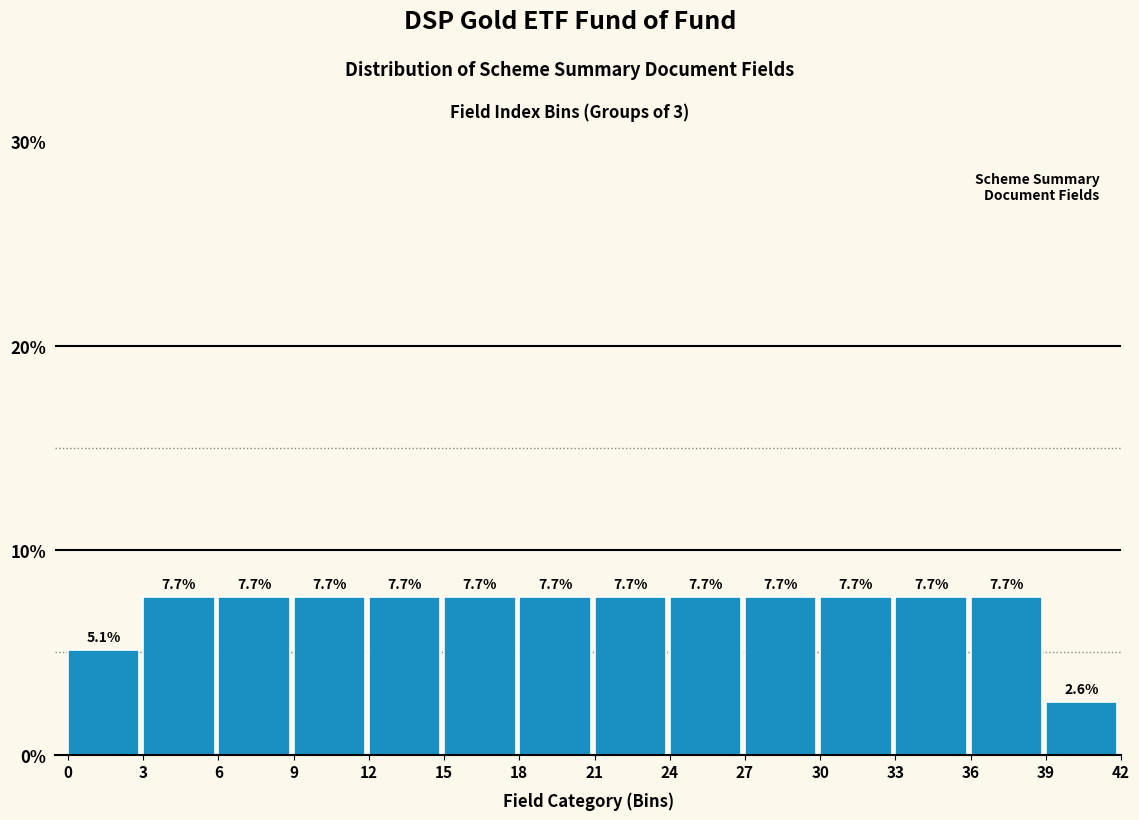

Reading left to right, list every bar in this chart as the range it spans on the x-axis followed by its height.

0 to 3: 5.1
3 to 6: 7.7
6 to 9: 7.7
9 to 12: 7.7
12 to 15: 7.7
15 to 18: 7.7
18 to 21: 7.7
21 to 24: 7.7
24 to 27: 7.7
27 to 30: 7.7
30 to 33: 7.7
33 to 36: 7.7
36 to 39: 7.7
39 to 42: 2.6